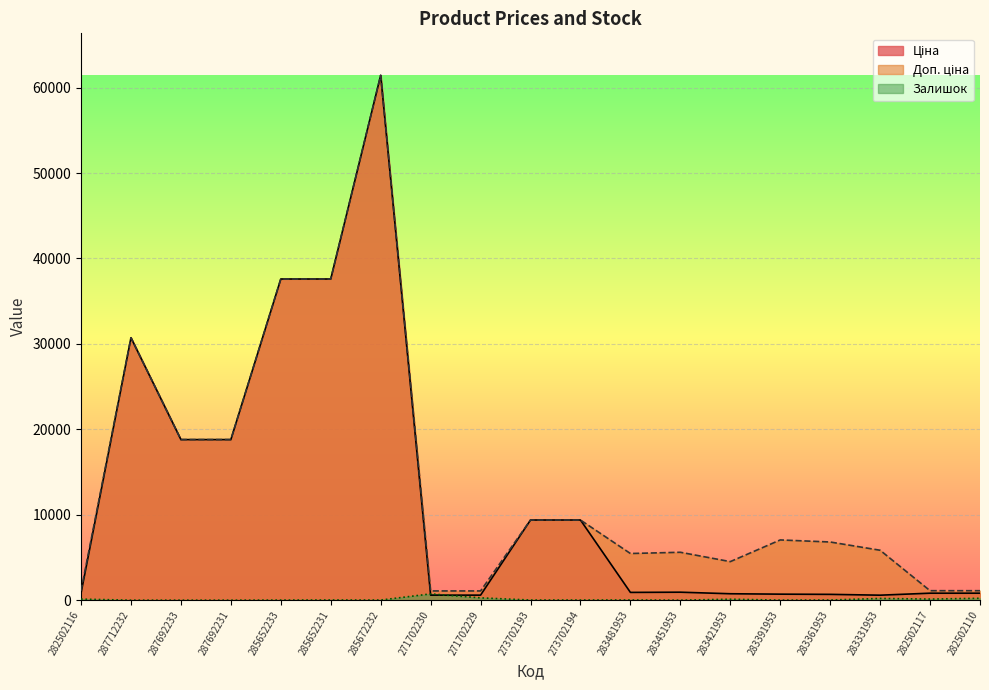

Is it true that Залишок equals -460.0 at 287692233?

False